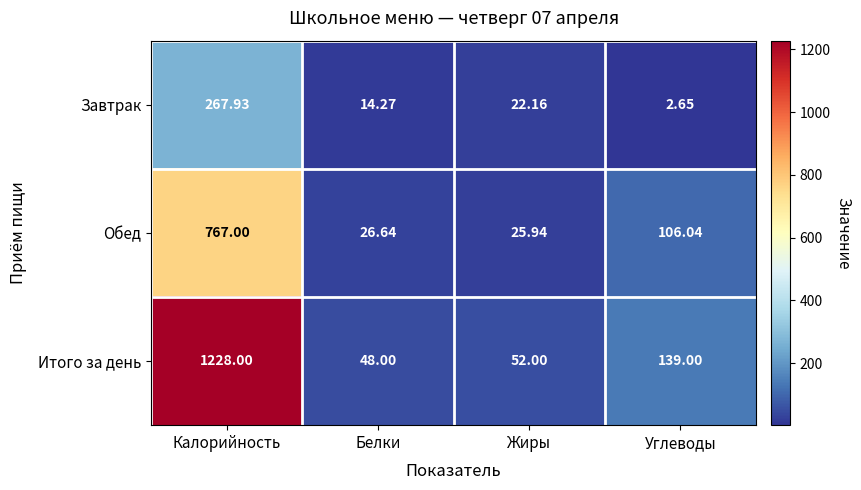

Which category has the lowest value across all series?

Углеводы